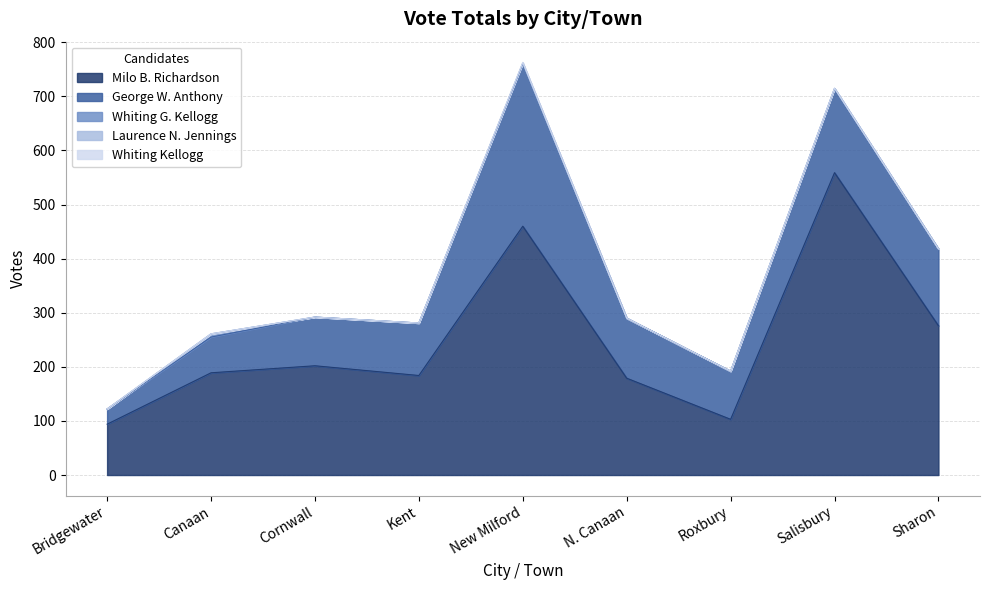

What is the highest value of the Whiting Kellogg series?

1